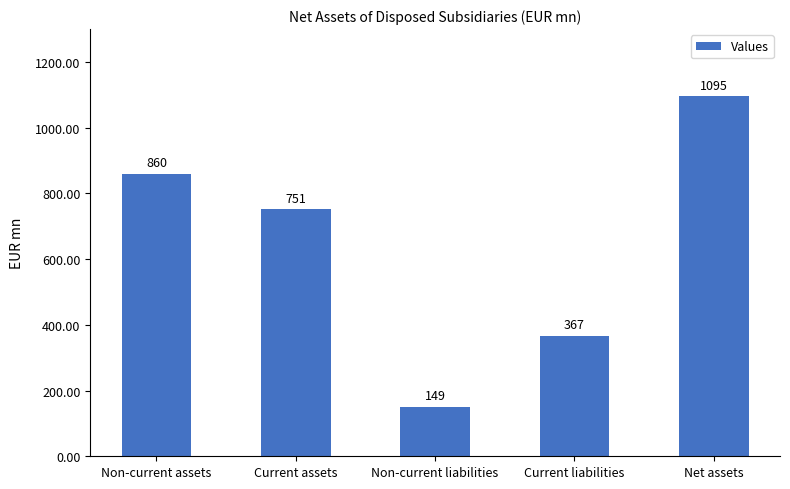

Rank the categories by value from lowest to highest.

Non-current liabilities, Current liabilities, Current assets, Non-current assets, Net assets